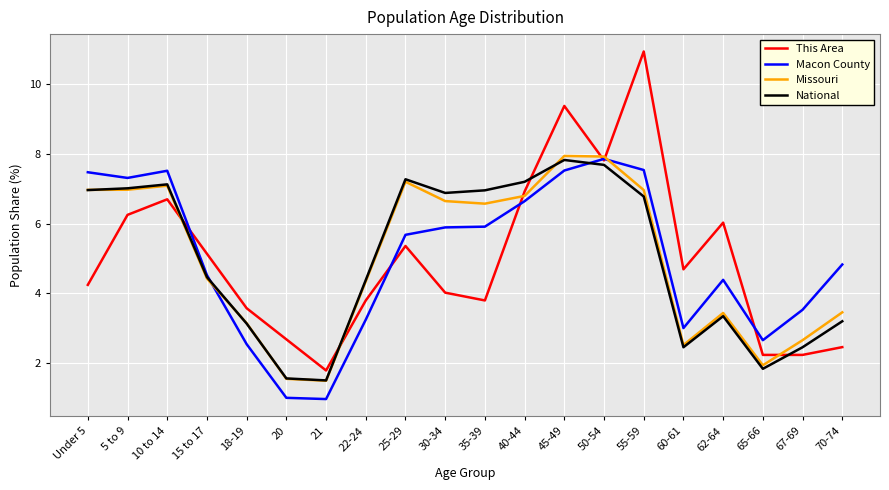

What value does the Missouri series have at 10 to 14?

7.1